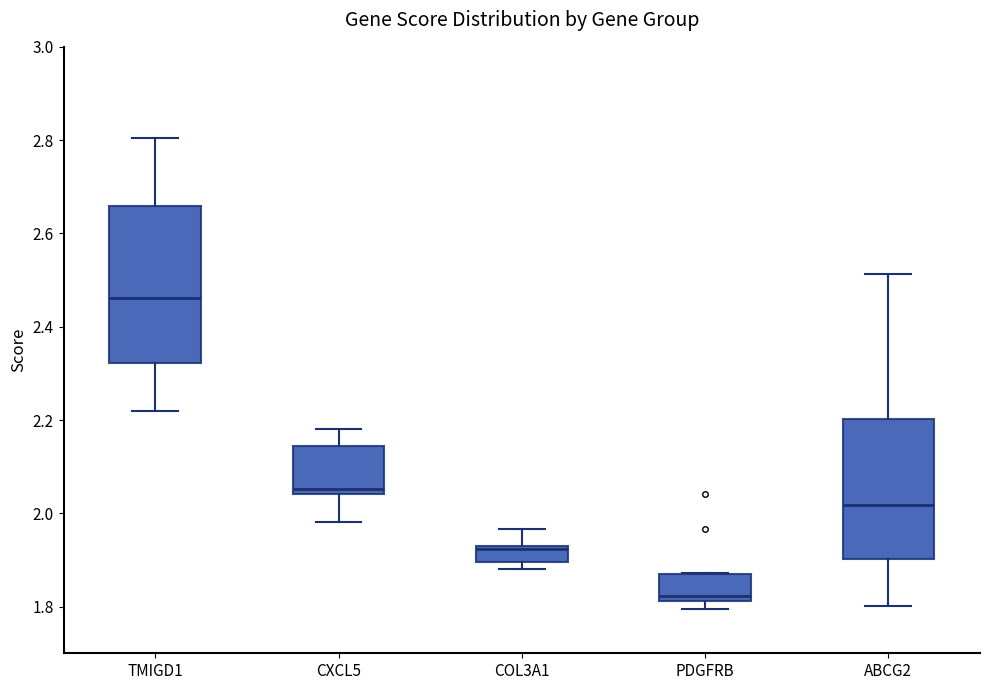

Reading left to right, read every box against the y-axis: the position of its median line, the range the box covers, and the ends of its whiskers. The values are not printed on the chart, so give them approximately, as read against the axis.

TMIGD1: median 2.46, box 2.32 to 2.66, whiskers 2.22 to 2.80
CXCL5: median 2.06, box 2.04 to 2.14, whiskers 1.98 to 2.18
COL3A1: median 1.92, box 1.90 to 1.92, whiskers 1.88 to 1.96
PDGFRB: median 1.82 (just above the box's lower edge), box 1.82 to 1.88, whiskers 1.80 to 1.88
ABCG2: median 2.02, box 1.90 to 2.20, whiskers 1.80 to 2.52